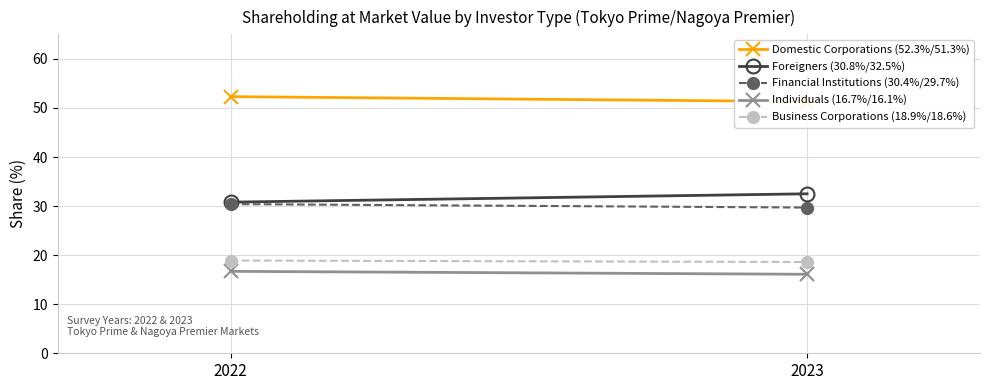

What is the difference between the Domestic Corporations (52.3%/51.3%) values at 2022 and 2023?

1.0